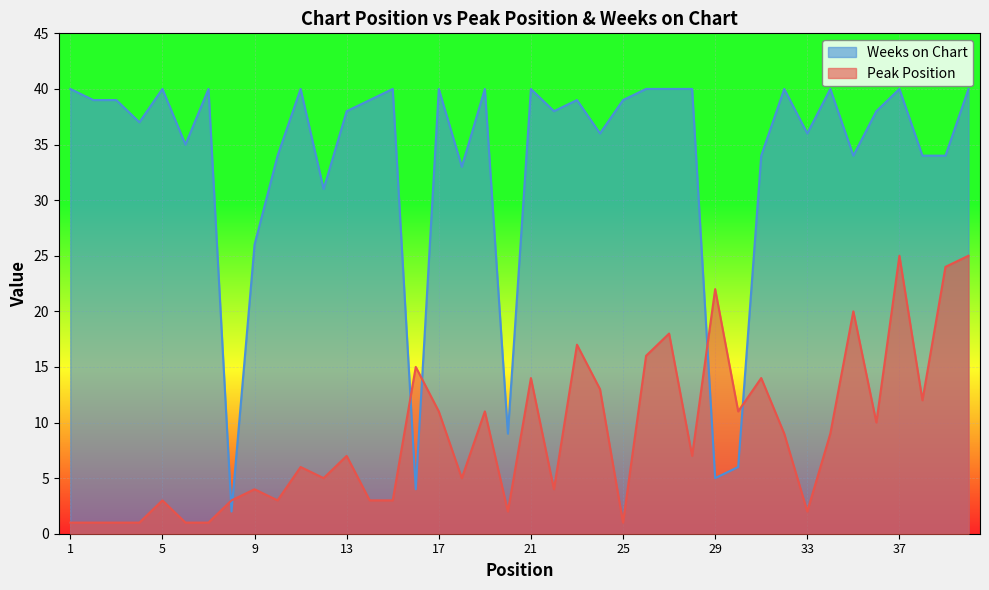

True or false: Weeks on Chart has more than 0 points higher than both neighbors.

True